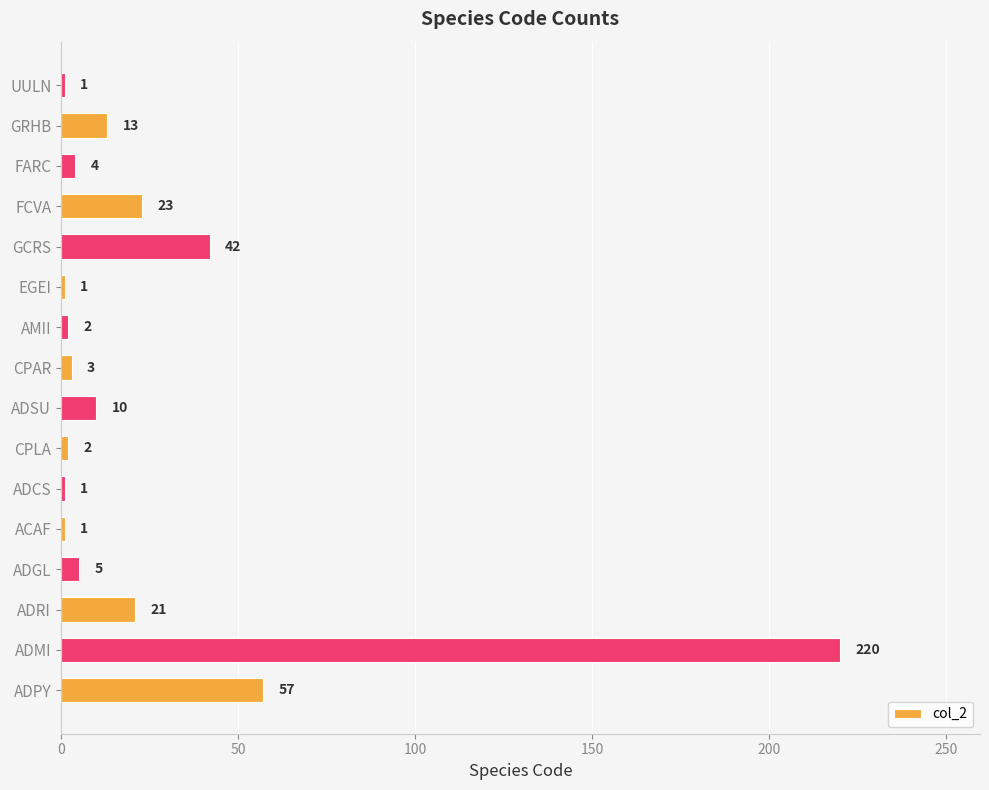

What is the maximum value shown in the chart?

220